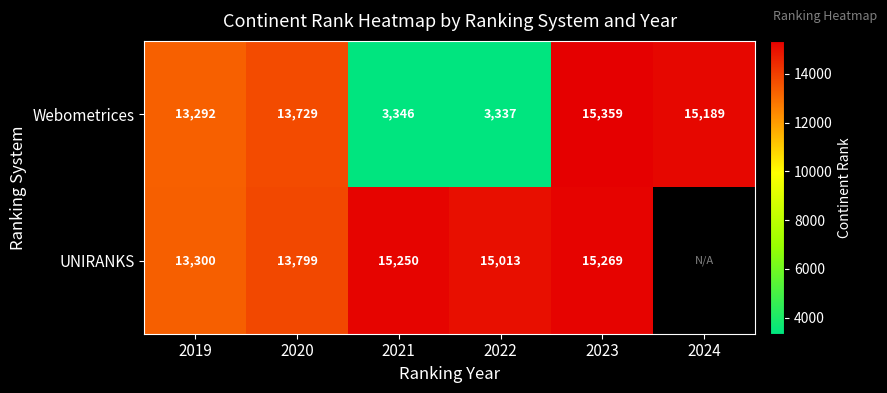

What is the average value of the Webometrices series?

10709